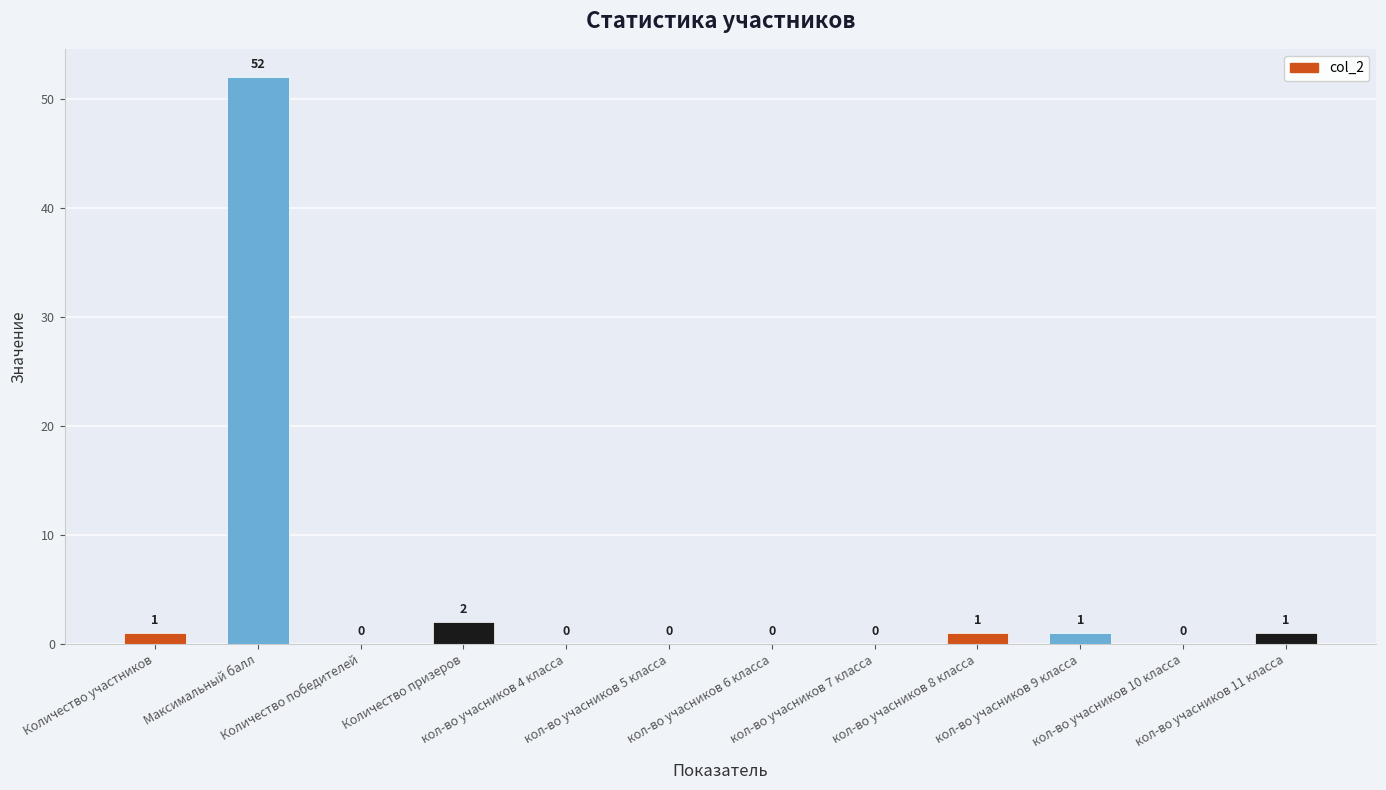

Read the value at кол-во учасников 8 класса.

1